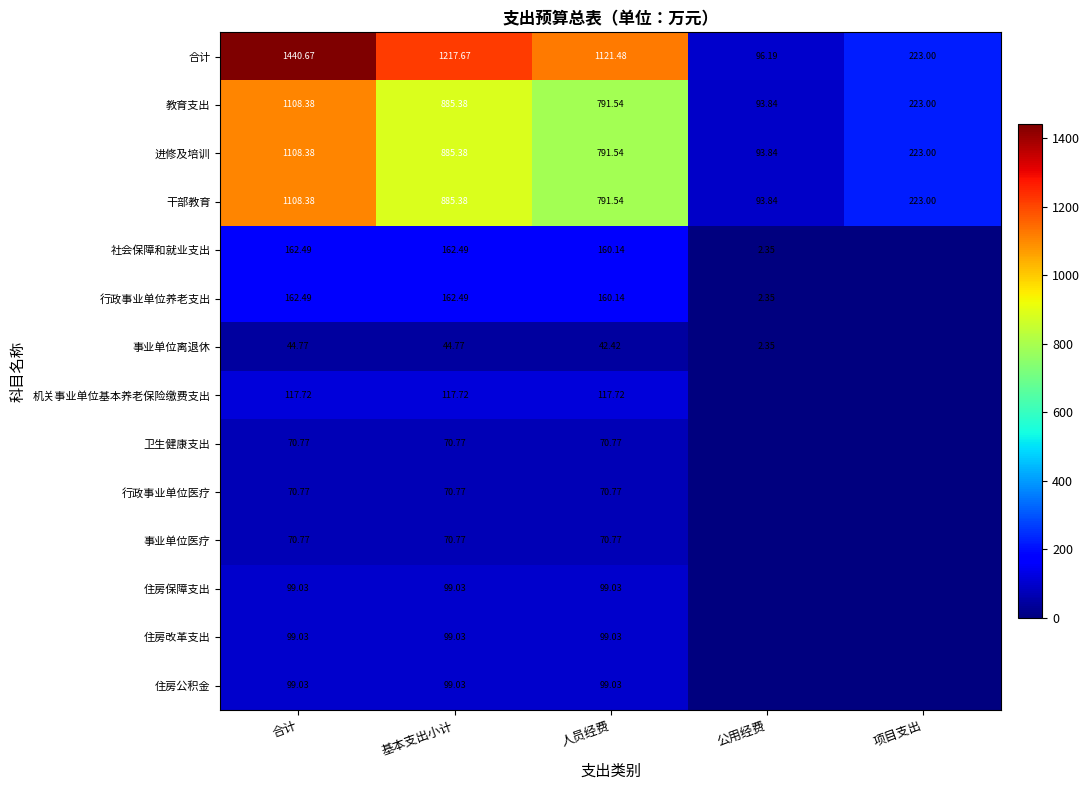

Is the value of 干部教育 at 项目支出 greater than the value of 事业单位医疗 at 合计?

Yes